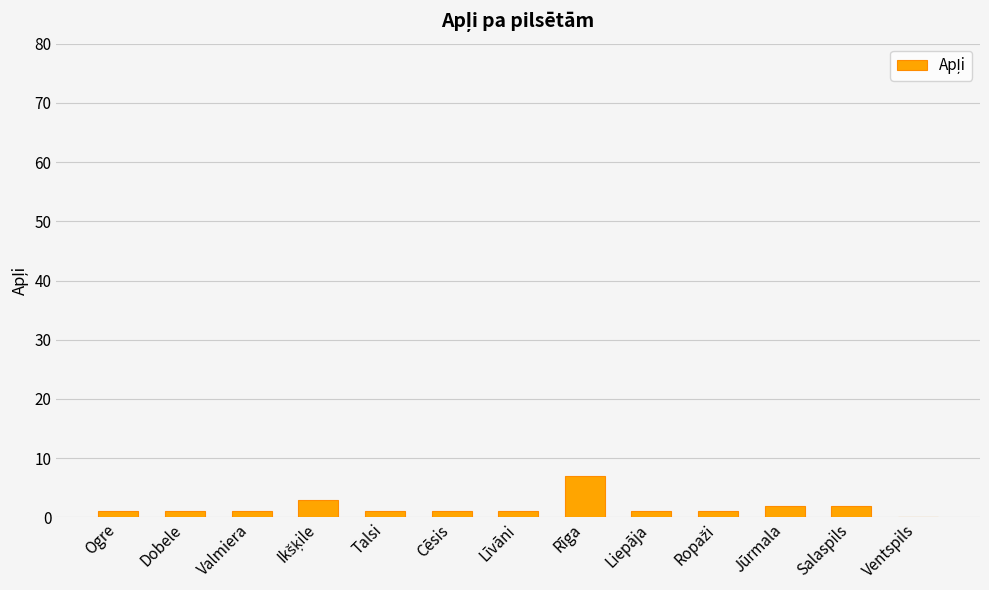

At which category does the chart reach its peak across all series?

Rīga